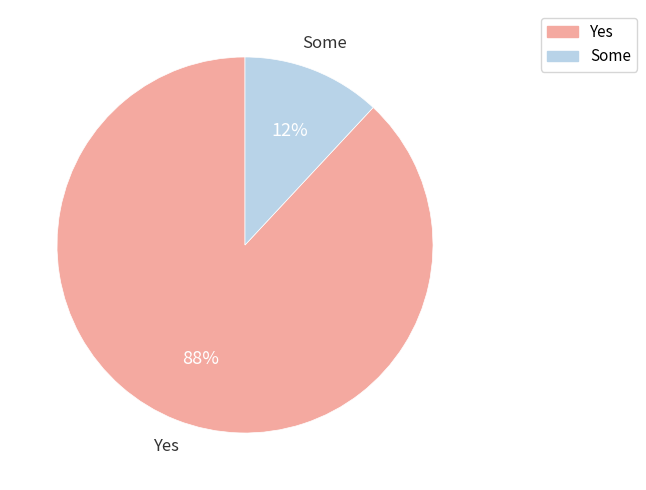

What is the largest slice in the pie chart?

Yes